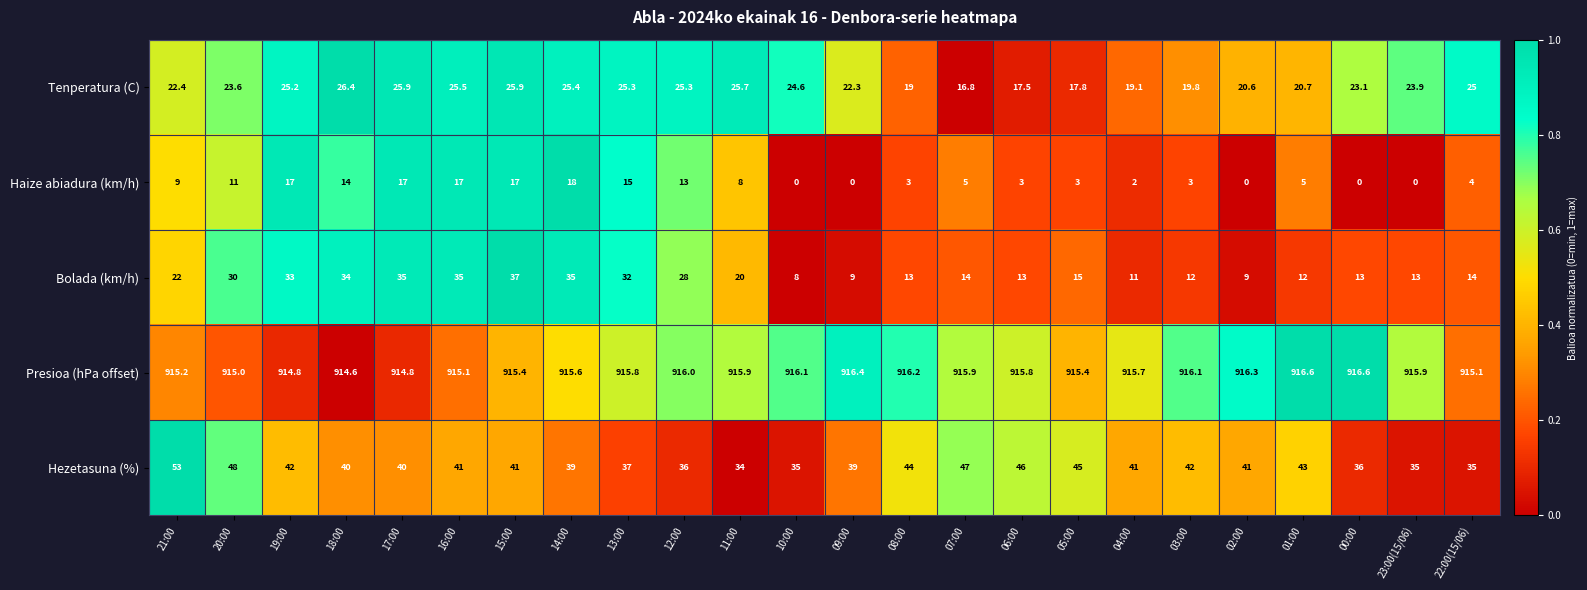

What is the difference between the maximum and minimum values in the Presioa (hPa offset) series?

2.0